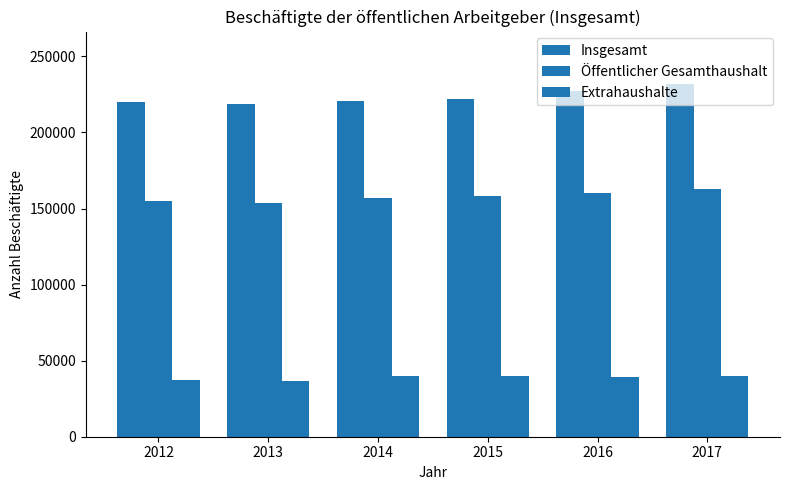

How many bars are there in total?

18